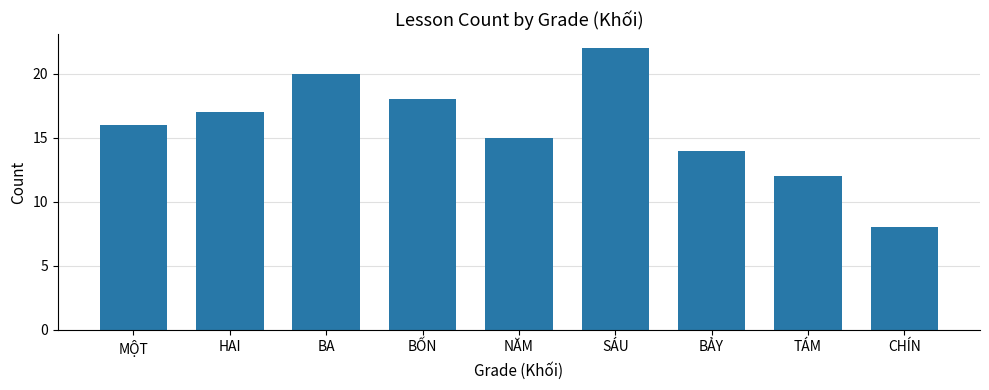

Reading right to left, what are all the values shown in this chart?

CHÍN=8	TÁM=12	BẢY=14	SÁU=22	NĂM=15	BỐN=18	BA=20	HAI=17	MỘT=16